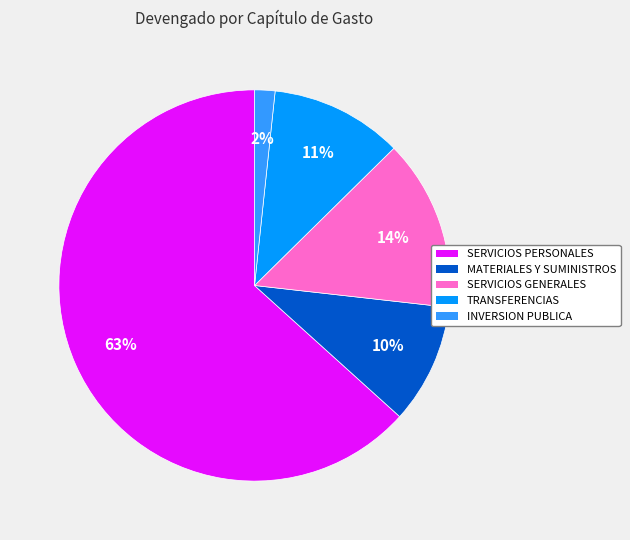

Which category accounts for the majority?

SERVICIOS PERSONALES